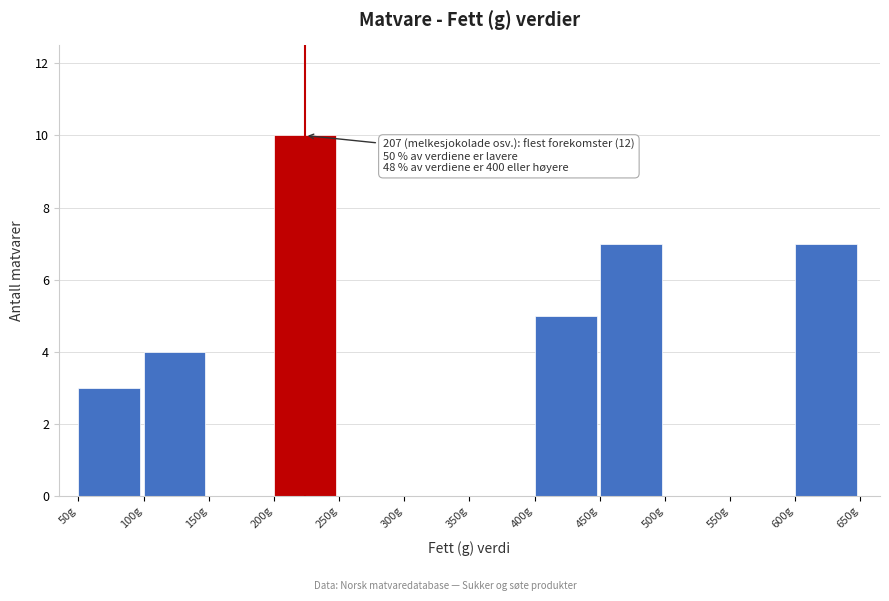

Which range on the x-axis has the tallest bar?

200 to 250